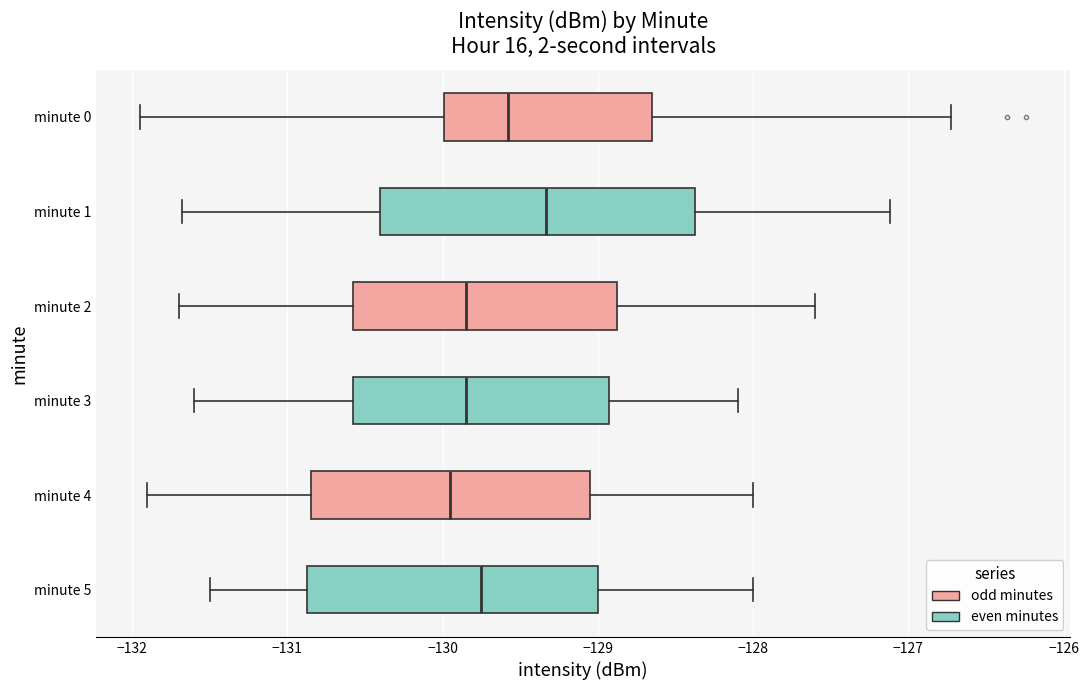

Which box has the furthest to the right median line?

minute 1